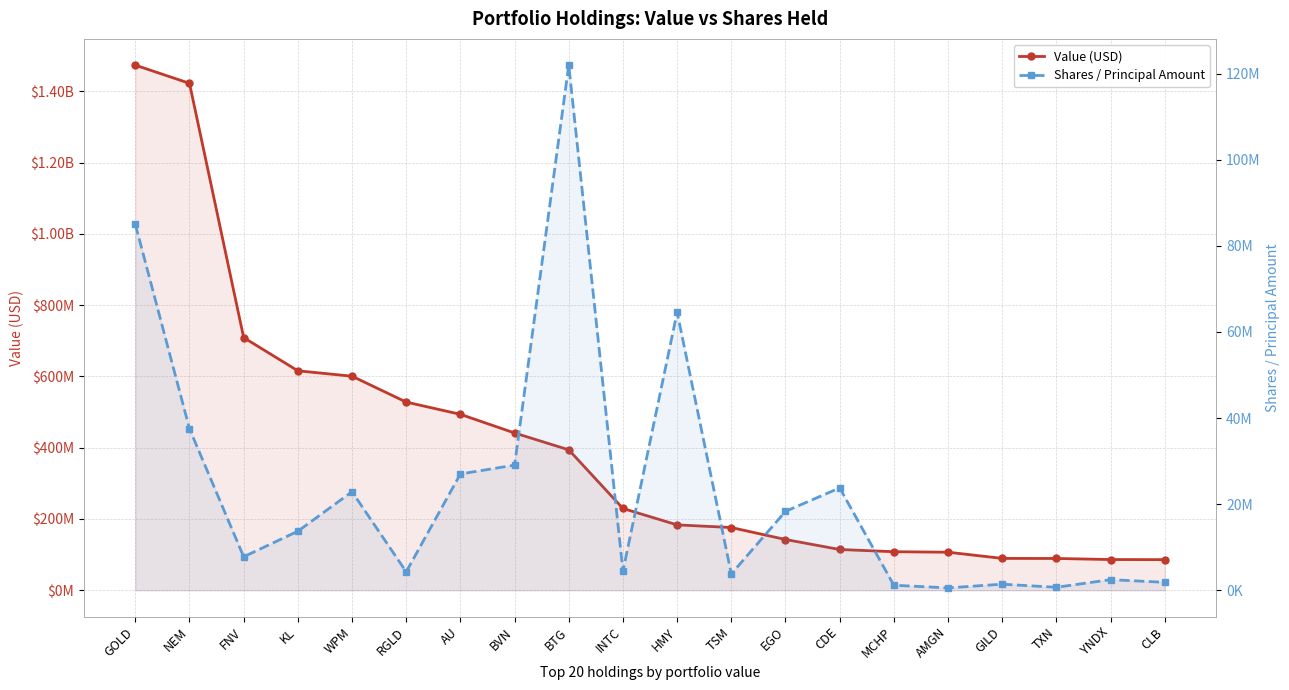

Reading left to right, list all the values displayed in this chart.

Value (USD): 1473413000	1422400000	708938000	615791000	600628000	528013000	493636000	441358000	394039000	229505000	183438000	176064000	142422000	114385000	108147000	106782000	89409000	89210000	86235000	85889000
Shares / Principal Amount: 85020935	37510554	7776850	13717249	22889804	4285474	27018934	29074947	121993299	4453821	64590829	3787948	18329693	23780735	1163998	551817	1410685	690265	2463143	1842328